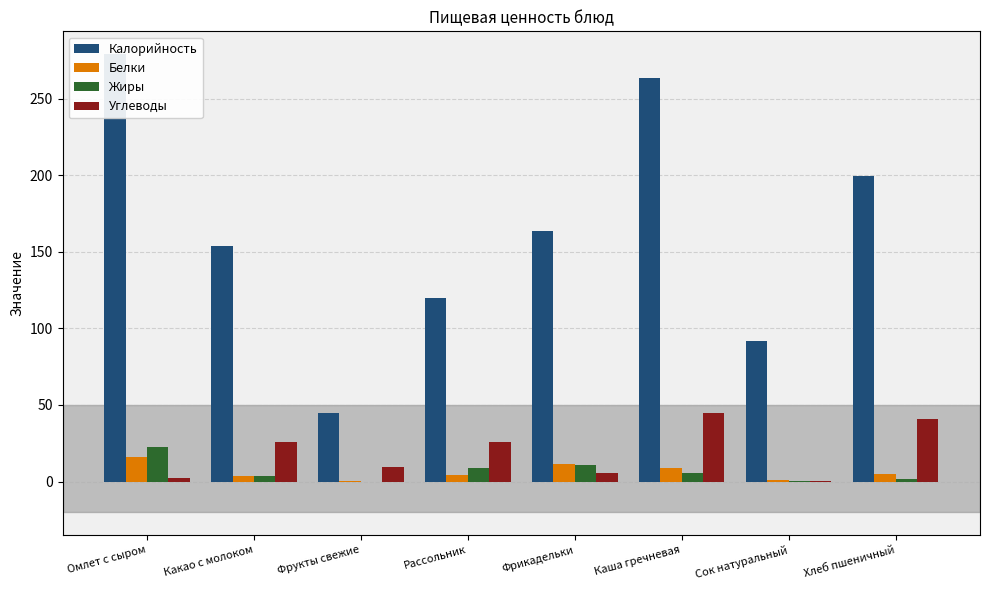

Between Какао с молоком and Каша гречневая, which series saw the biggest shift?

Калорийность